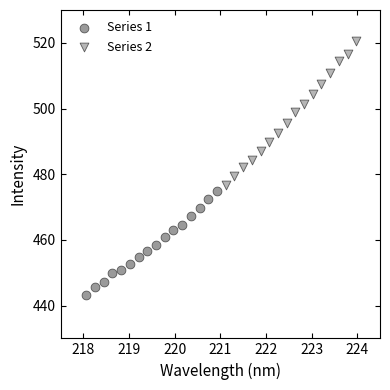

Which series contains the highest Y value?

Series 2